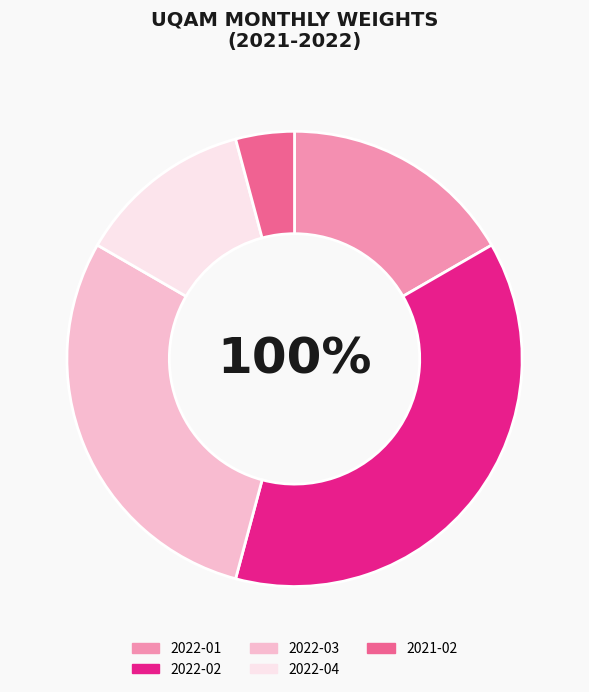

To the nearest percent, what is the difference between the largest and smallest slice percentages?

33%